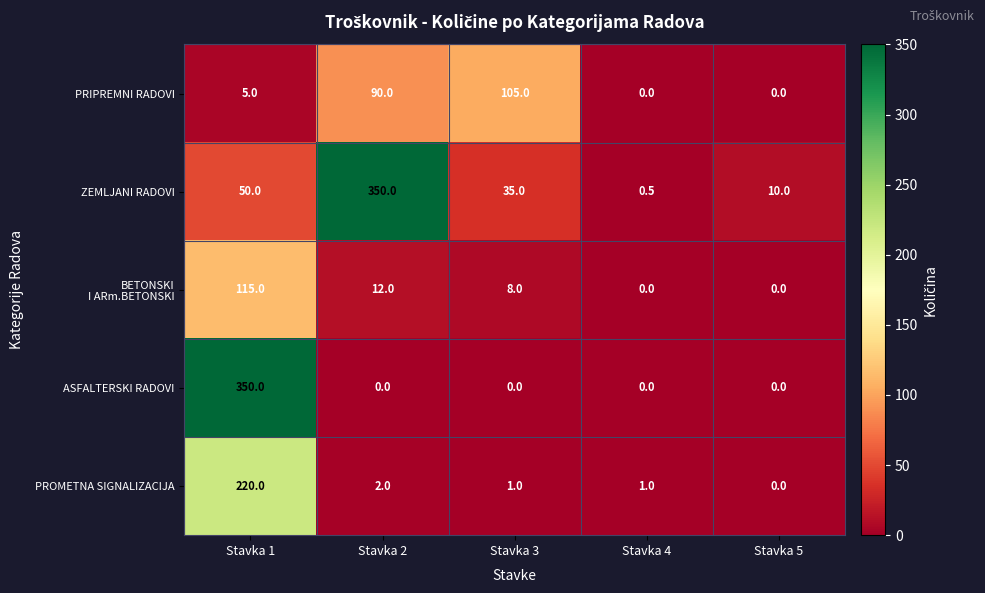

What is the total value across all series at Stavka 1?

740.0